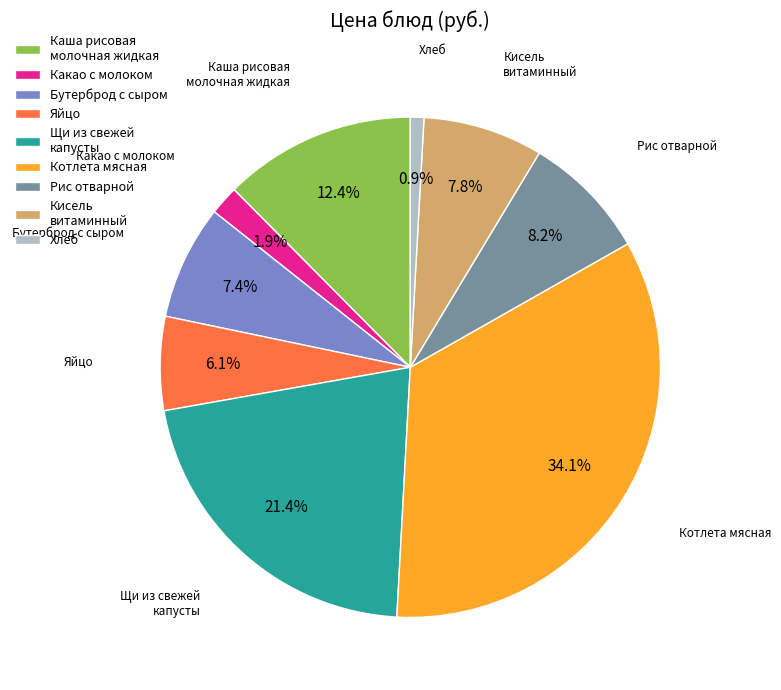

Does Яйцо account for over 50% of the chart?

No